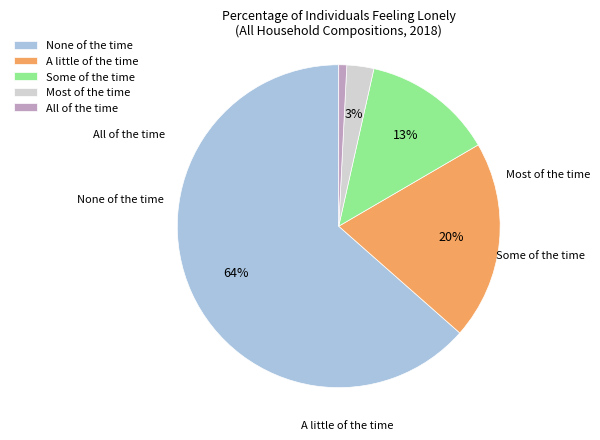

The All of the time slice represents 11% of the pie. True or false?

False